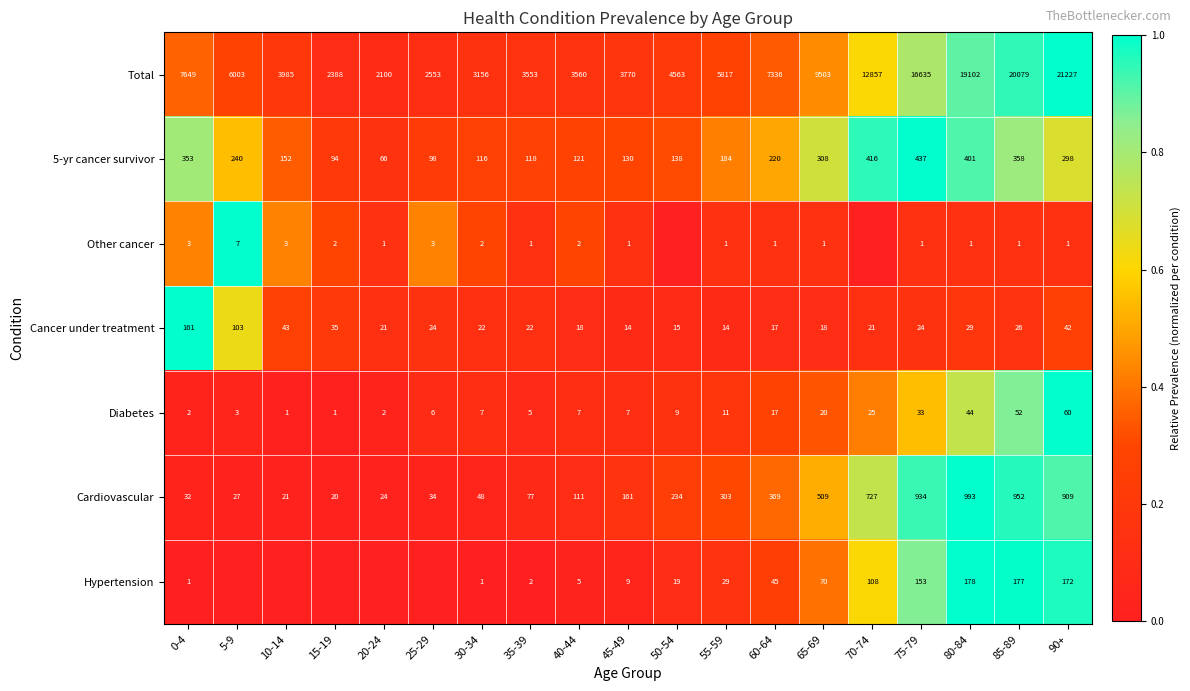

Which series changed the most between 65-69 and 80-84?

Total